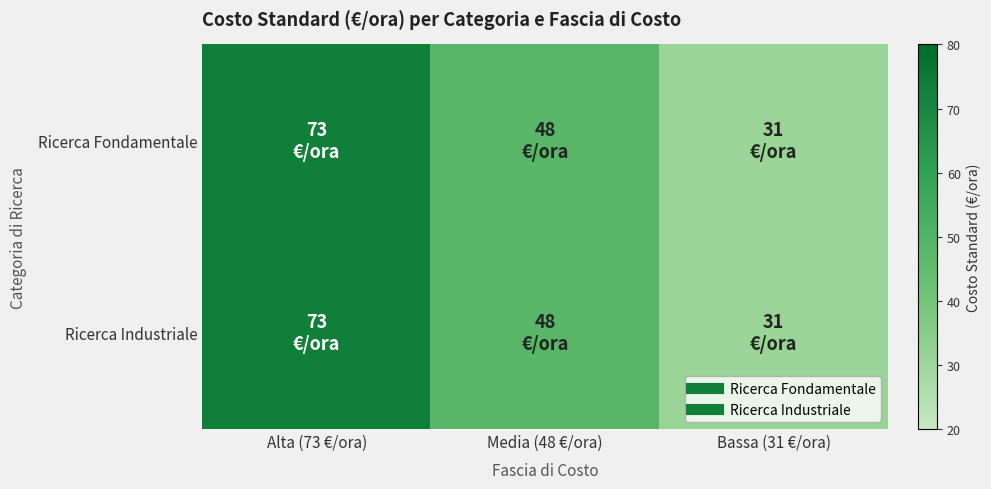

Reading left to right, list all the values displayed in this chart.

Ricerca Fondamentale: Alta (73 €/ora)=73	Media (48 €/ora)=48	Bassa (31 €/ora)=31
Ricerca Industriale: Alta (73 €/ora)=73	Media (48 €/ora)=48	Bassa (31 €/ora)=31